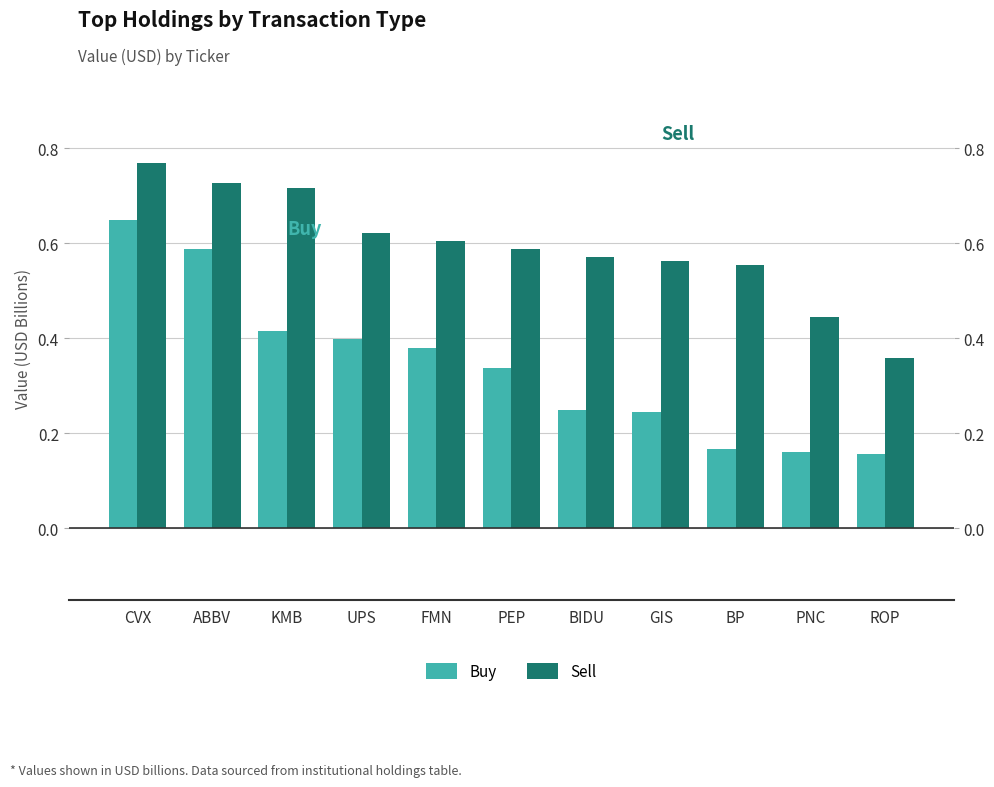

True or false: Sell has a value of 0.2 at KMB.

False